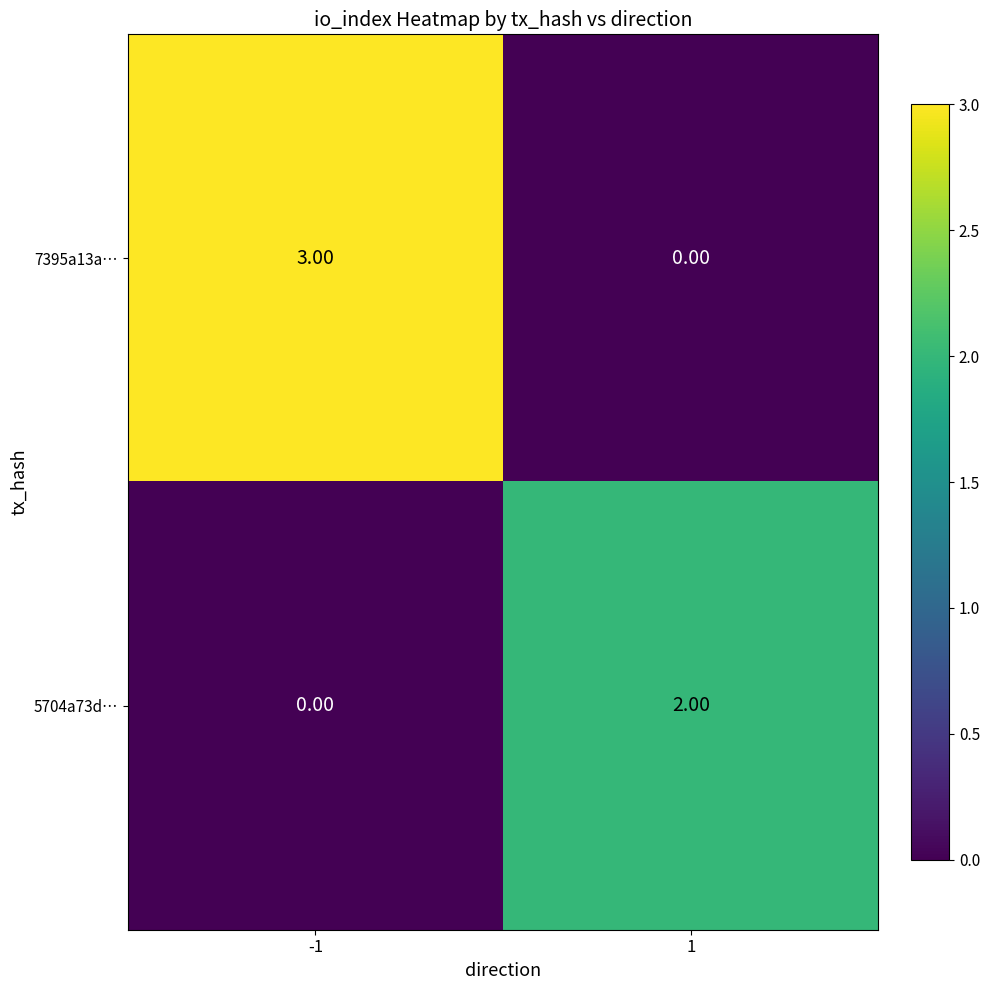

How many series are shown in this chart?

2